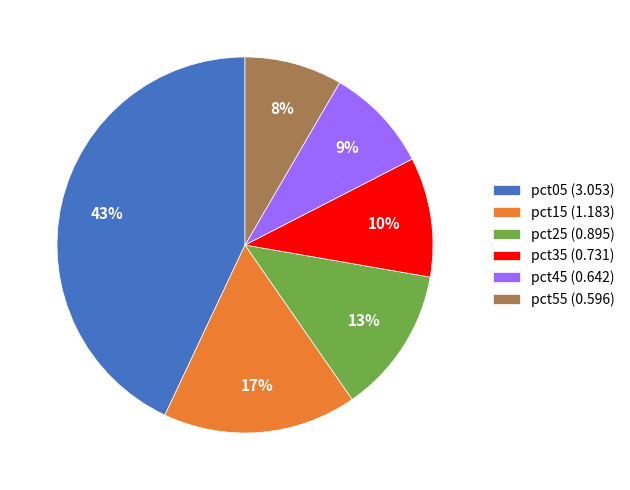

Is there any slice that represents more than half of the pie?

No